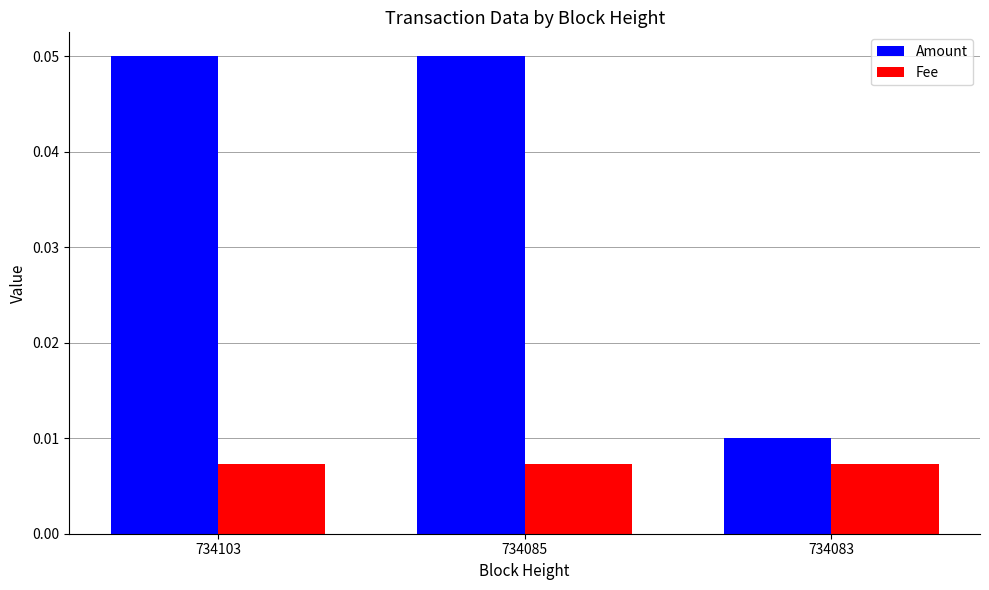

What are all the series names shown in the legend?

Amount, Fee